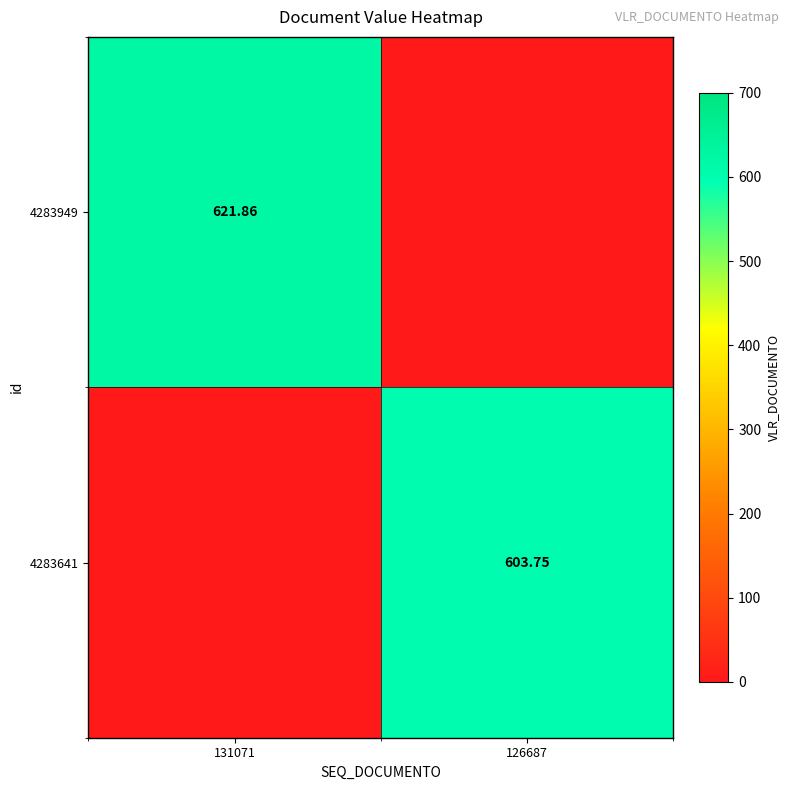

How many distinct data groups are displayed?

2